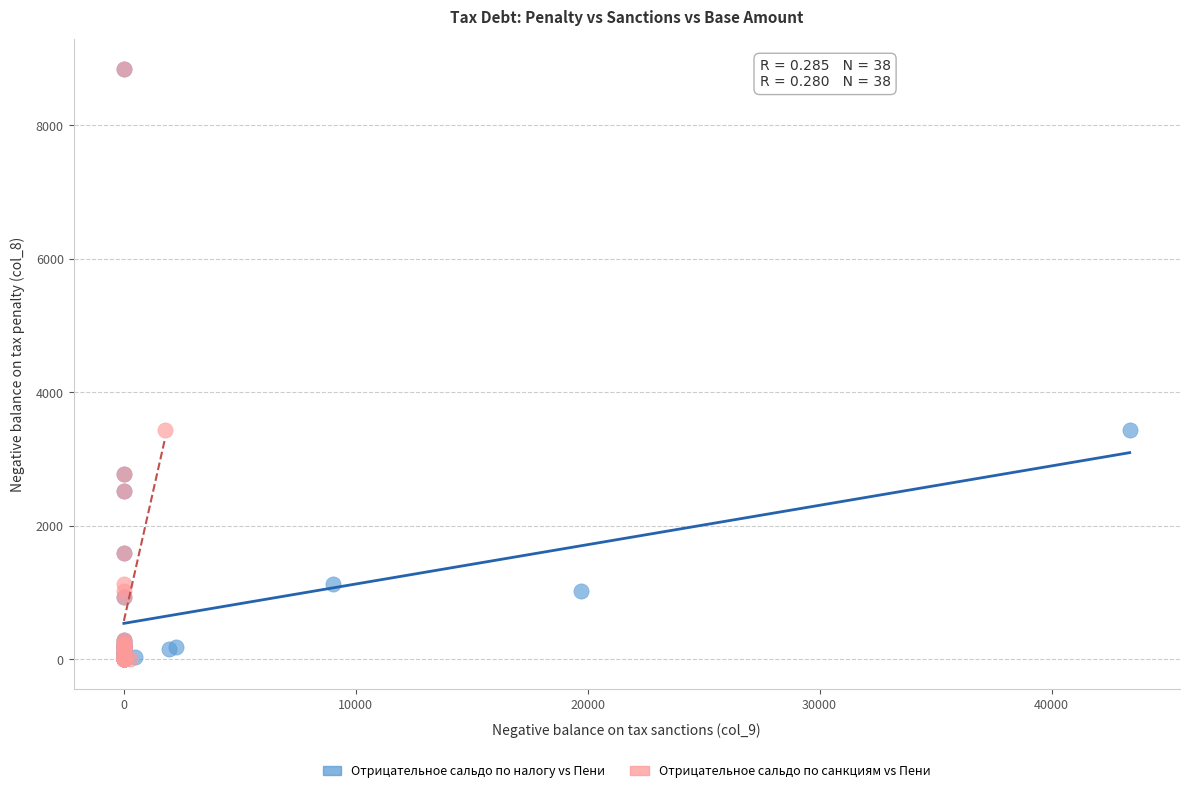

What are all the series names shown in the legend?

Отрицательное сальдо по налогу vs Пени, Отрицательное сальдо по санкциям vs Пени